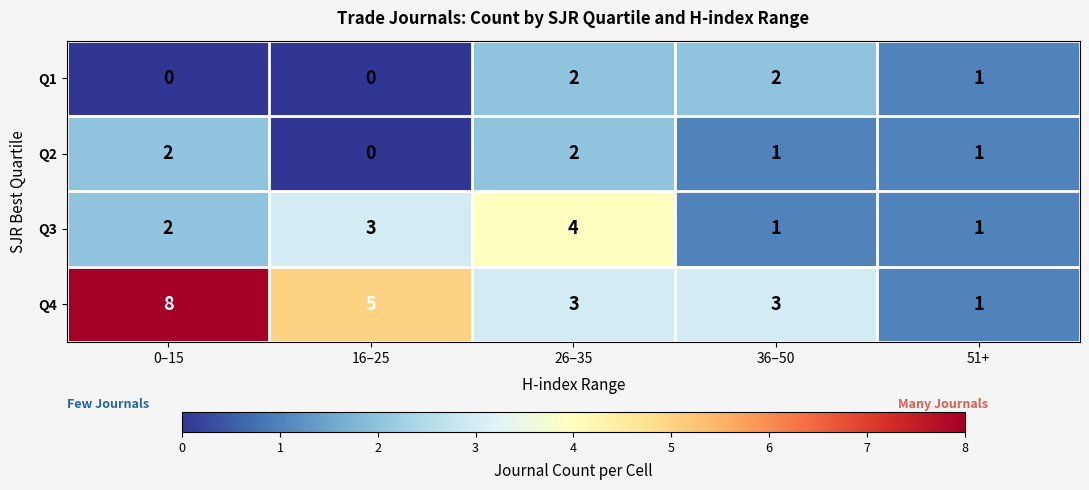

At which category is the sum across all series the highest?

0–15